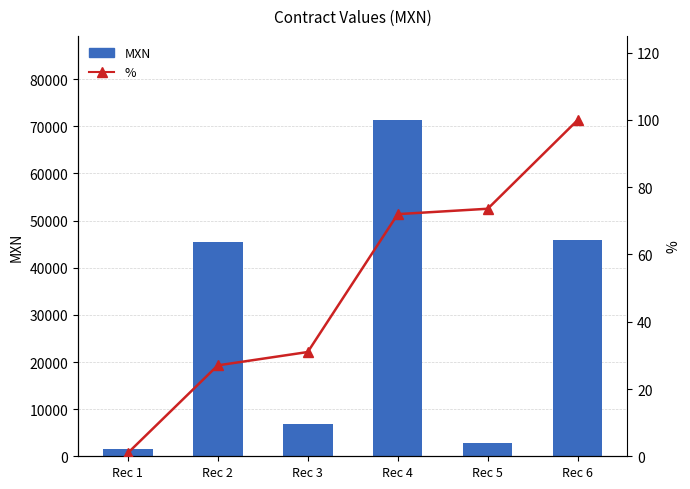

Which series has the largest range (max minus min)?

MXN